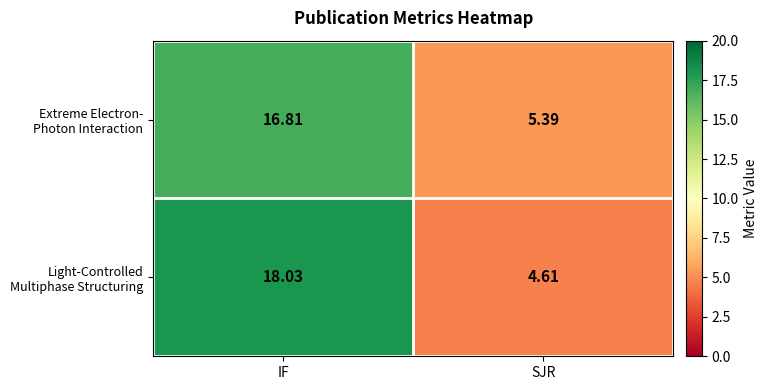

At which category is the sum across all series the highest?

IF